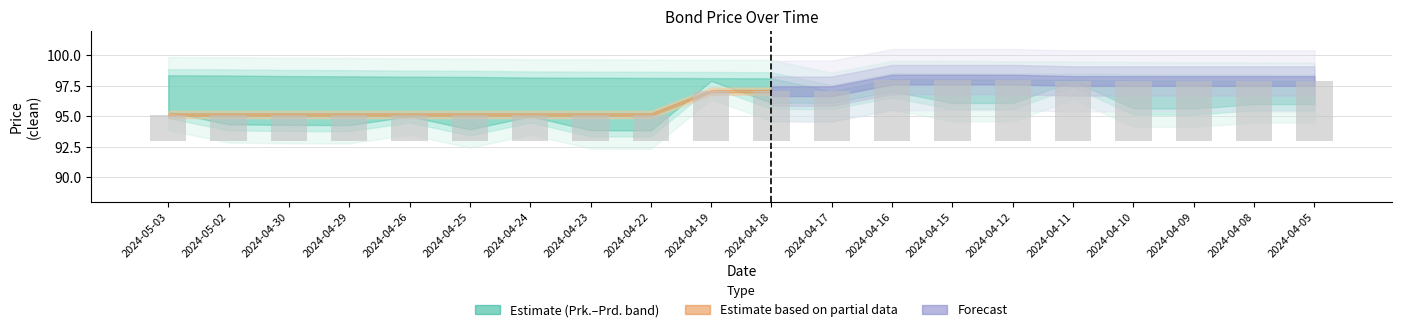

Is it true that Prk. equals 47.9 at 2024-04-16?

False